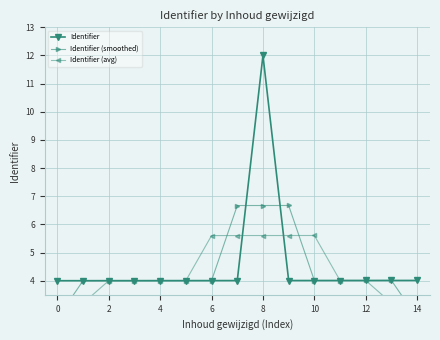

How many lines are shown in the chart?

3